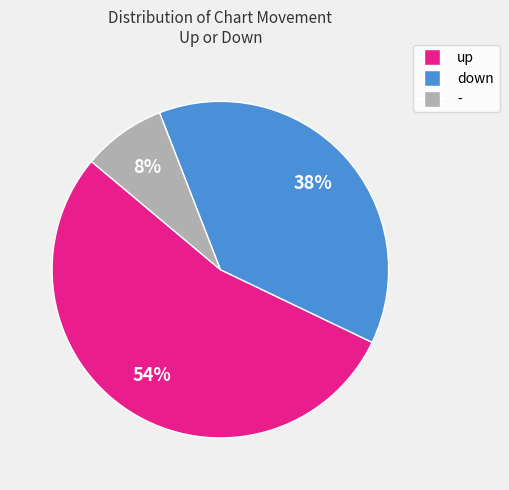

To the nearest percent, what is the average slice percentage?

33%